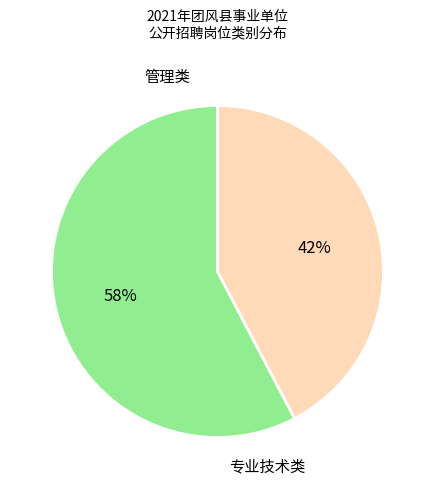

How many segments does this pie chart have?

2